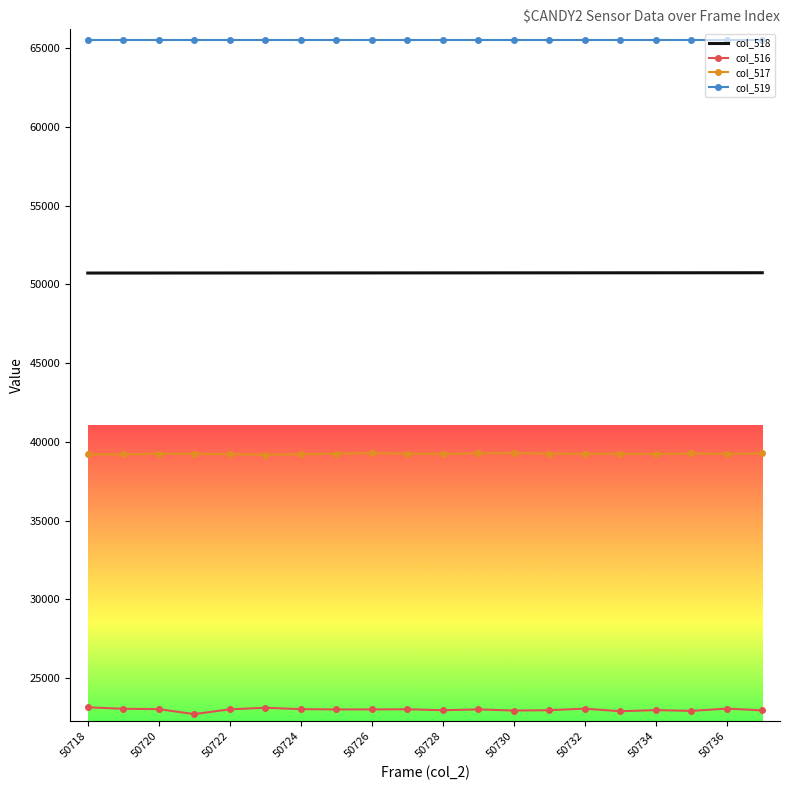

Rank the series by their average value, from highest to lowest.

col_519, col_518, col_517, col_516